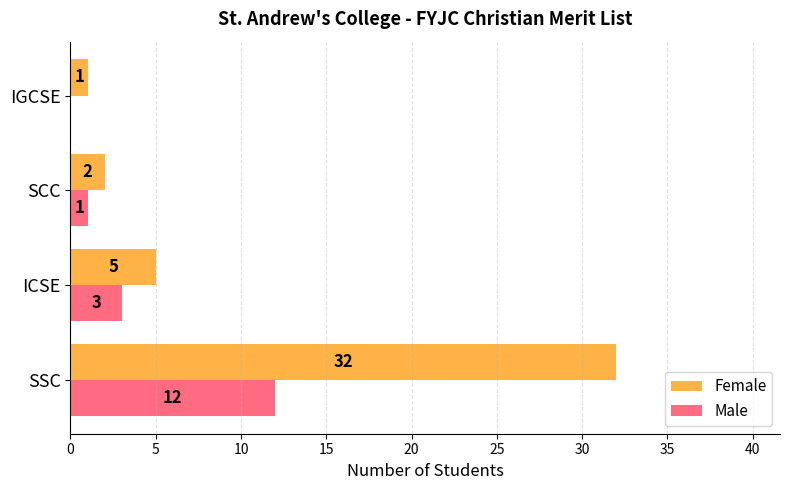

Count the number of data series in this chart.

2